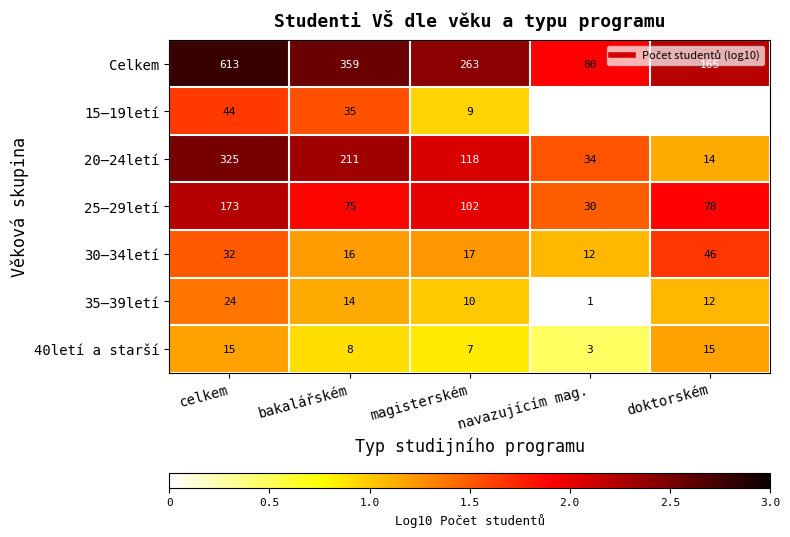

At which category does the chart reach its minimum across all series?

navazujícím mag.